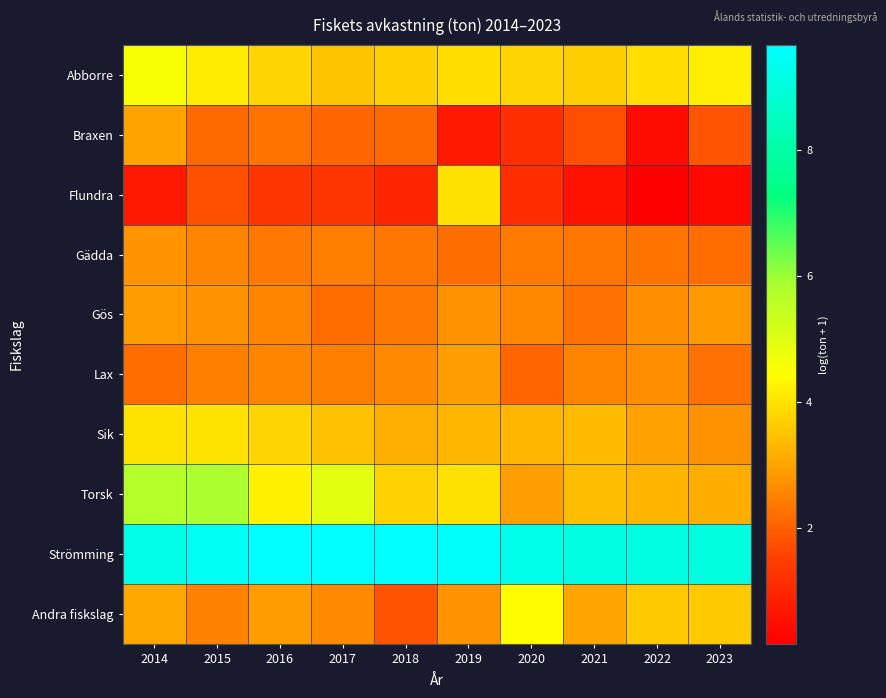

Rank the series by their maximum value, from highest to lowest.

Strömming, Torsk, Abborre, Andra fiskslag, Sik, Flundra, Braxen, Lax, Gös, Gädda